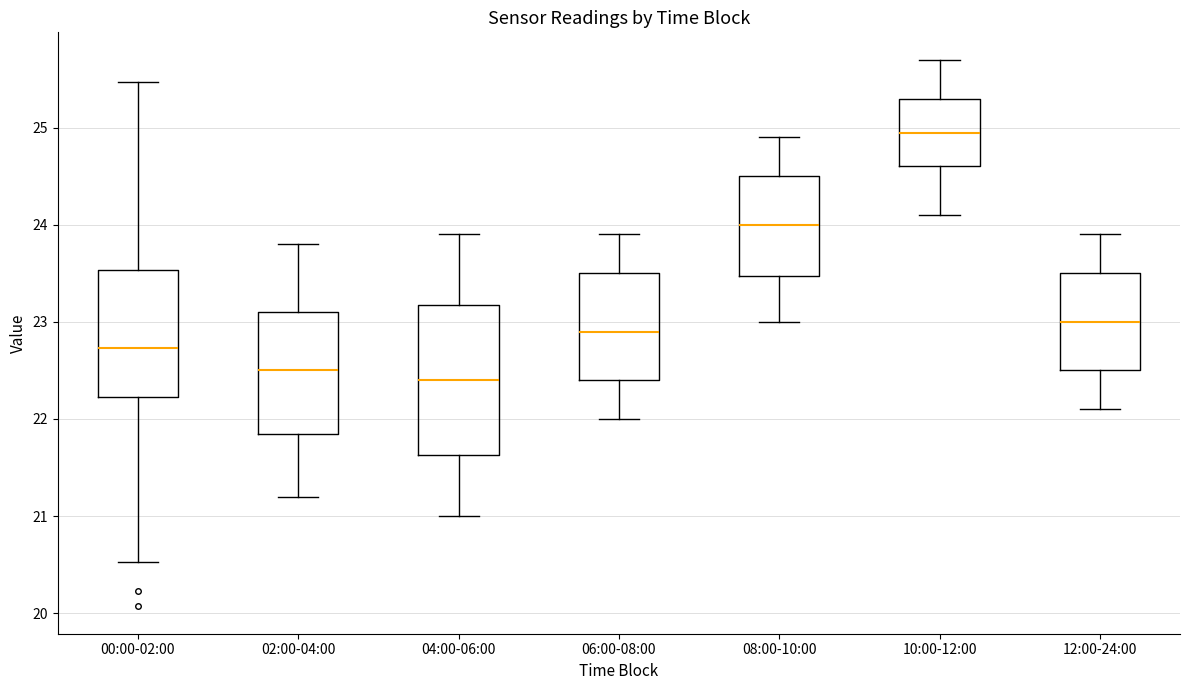

Reading left to right, read every box against the y-axis: the position of its median line, the range the box covers, and the ends of its whiskers. The values are not printed on the chart, so give them approximately, as read against the axis.

00:00-02:00: median 22.7, box 22.2 to 23.5, whiskers 20.5 to 25.5
02:00-04:00: median 22.5, box 21.9 to 23.1, whiskers 21.2 to 23.8
04:00-06:00: median 22.4, box 21.6 to 23.2, whiskers 21.0 to 23.9
06:00-08:00: median 22.9, box 22.4 to 23.5, whiskers 22.0 to 23.9
08:00-10:00: median 24.0, box 23.5 to 24.5, whiskers 23.0 to 24.9
10:00-12:00: median 25.0, box 24.6 to 25.3, whiskers 24.1 to 25.7
12:00-24:00: median 23.0, box 22.5 to 23.5, whiskers 22.1 to 23.9